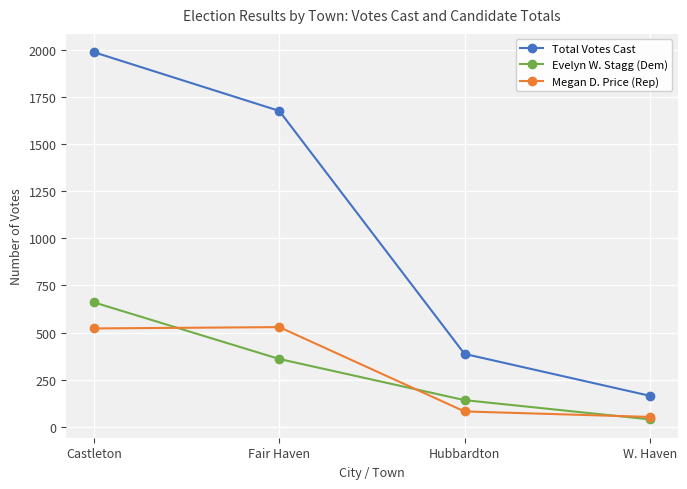

What is the difference between the highest and lowest values at W. Haven?

125